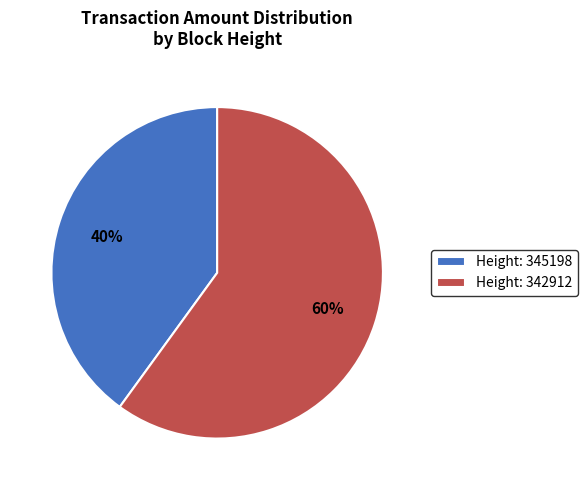

Count the number of slices in the pie.

2